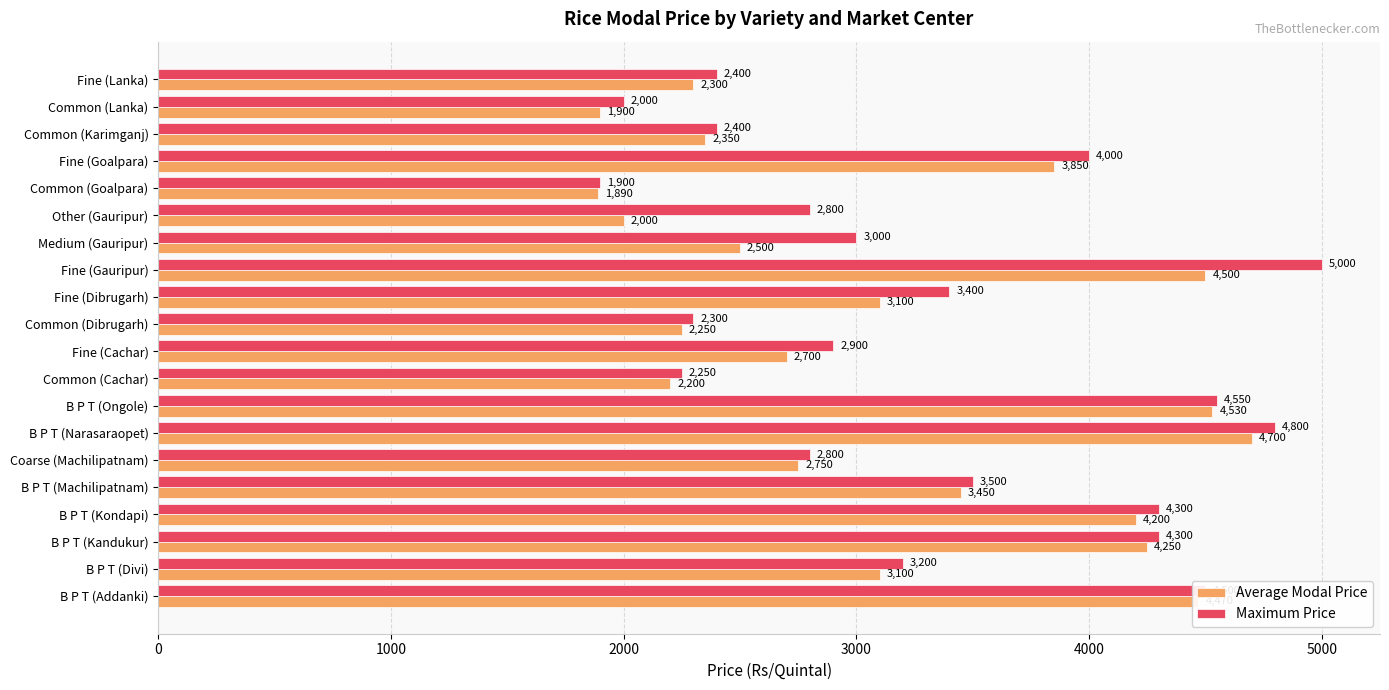

Between B P T (Divi) and Common (Cachar), which series saw the biggest shift?

Maximum Price